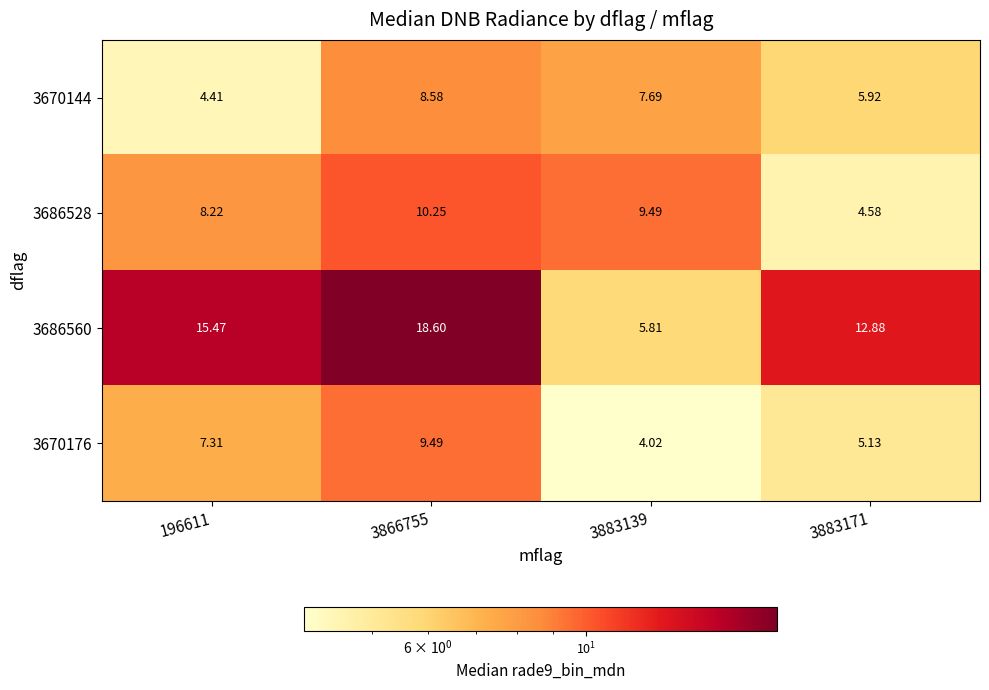

Is the value of 3670144 at 3866755 greater than the value of 3670176 at 3883139?

Yes